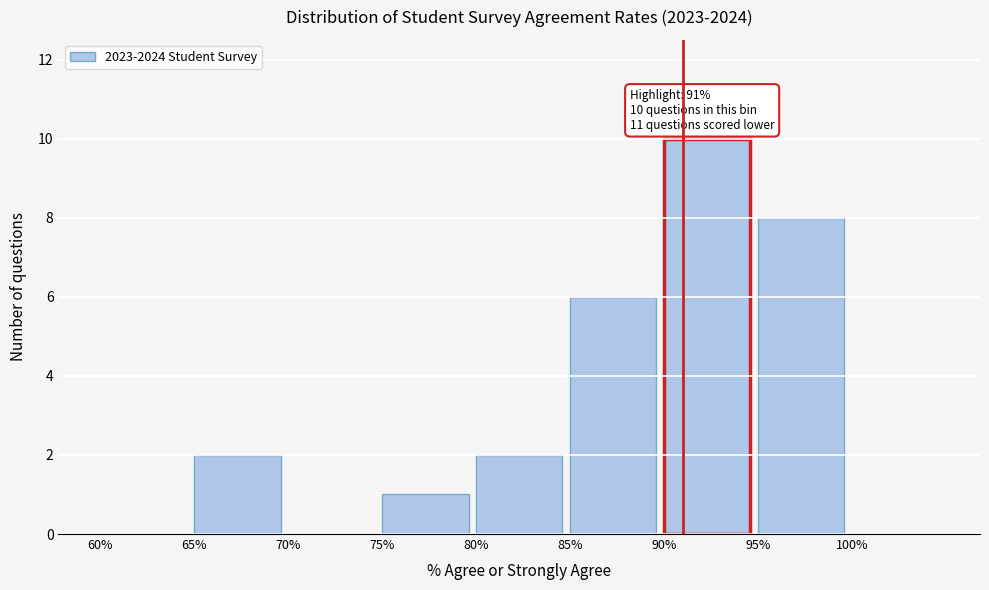

Reading left to right, extract all data points from this chart.

60%=0	65%=2	70%=0	75%=1	80%=2	85%=6	90%=10	95%=8	100%=0